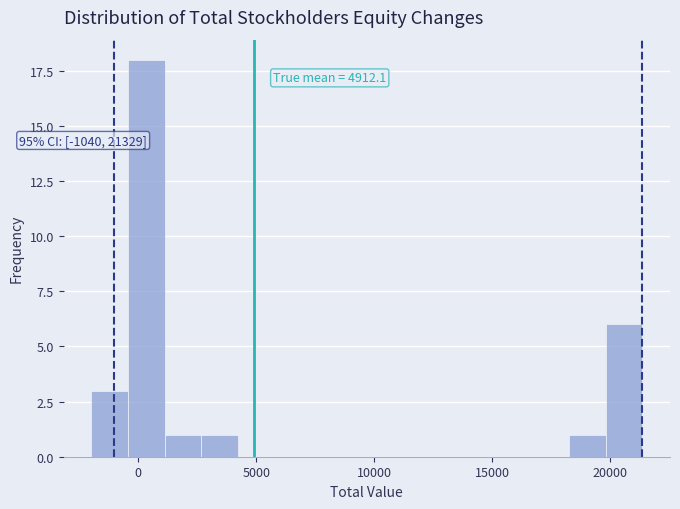

Read against the x-axis, roughly where is the centre of the tallest bar?

500